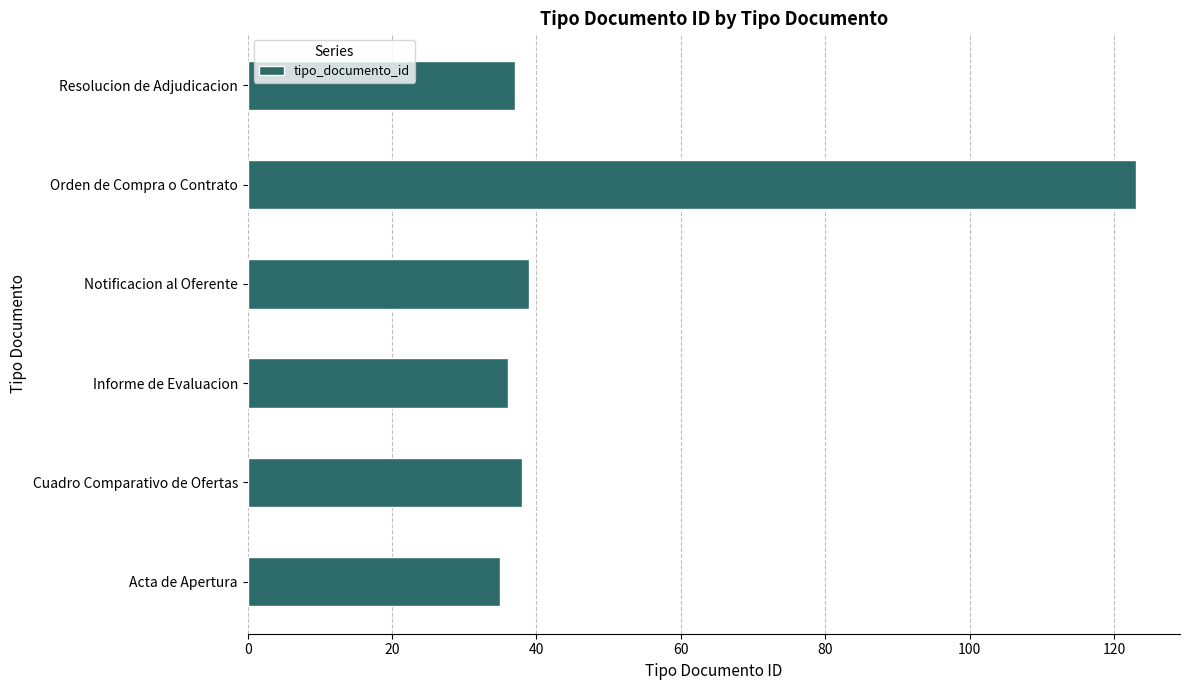

What is the difference between the second highest and second lowest values?

3